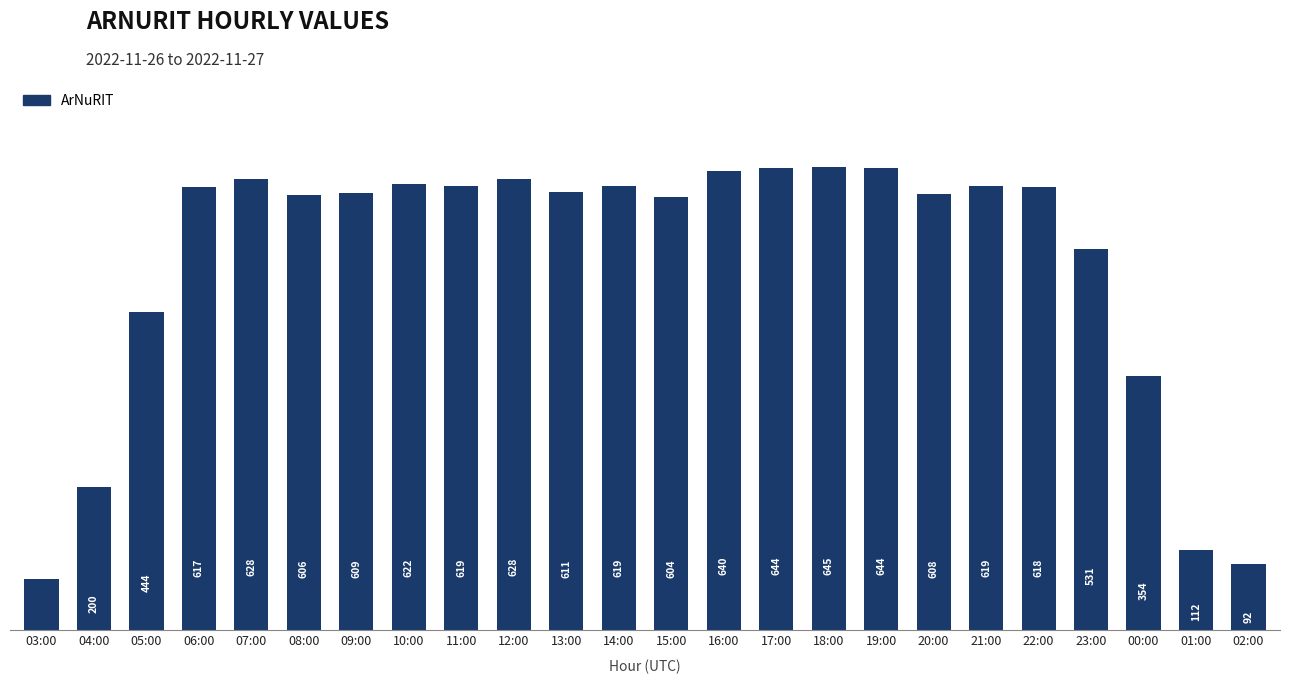

At which category does the chart reach its peak across all series?

18:00